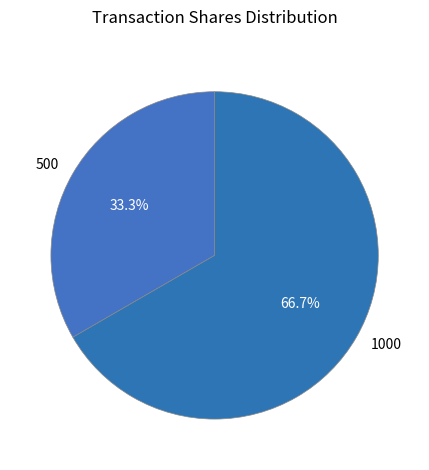

Do 500 and 1000 together represent more than half of the pie?

Yes